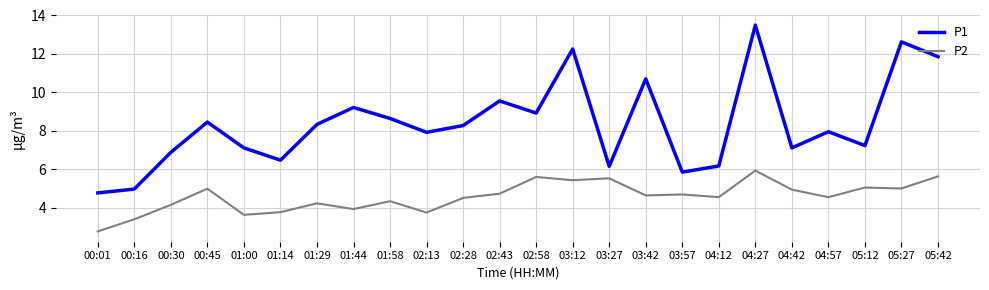

What position from the left is 00:01?

1